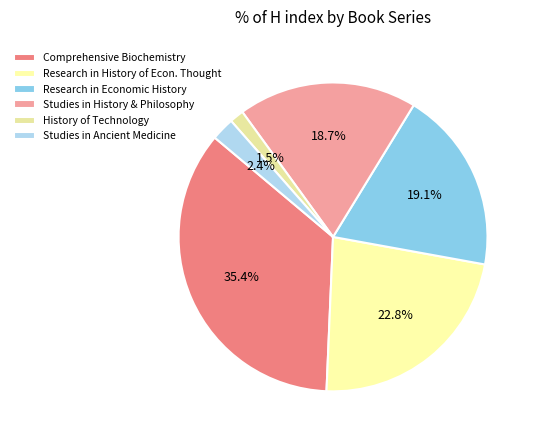

How many slices are in this pie chart?

6